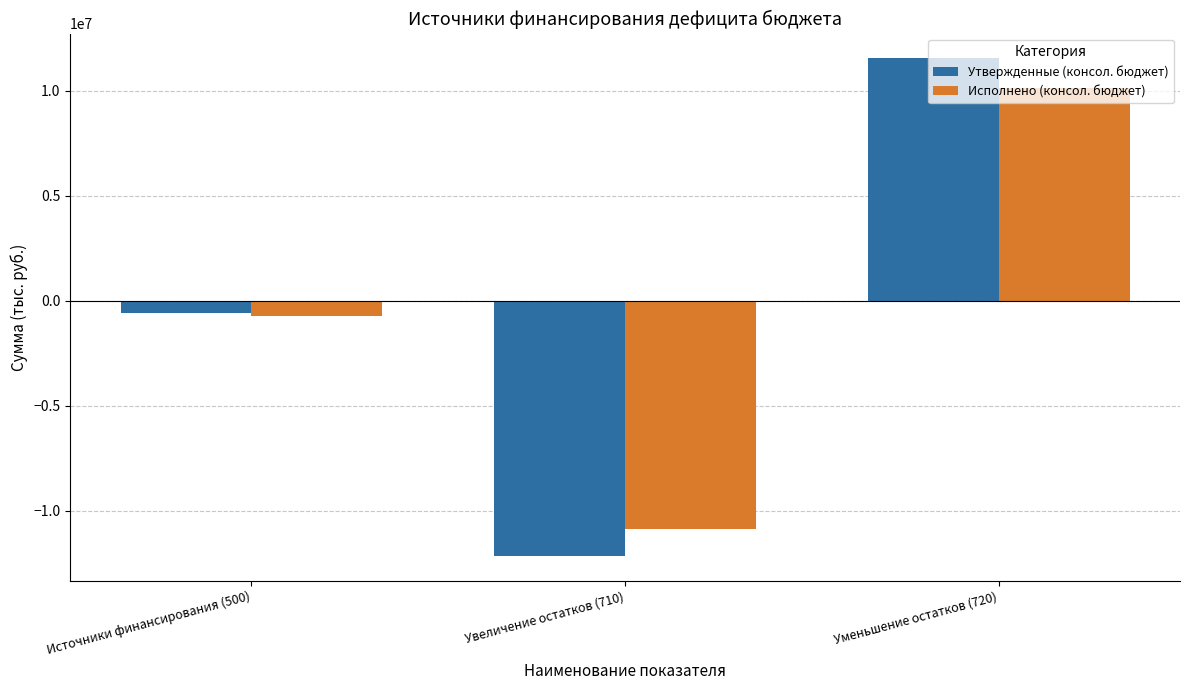

What is the difference between the maximum and second lowest values in the Исполнено (консол. бюджет) series?

10861985.1